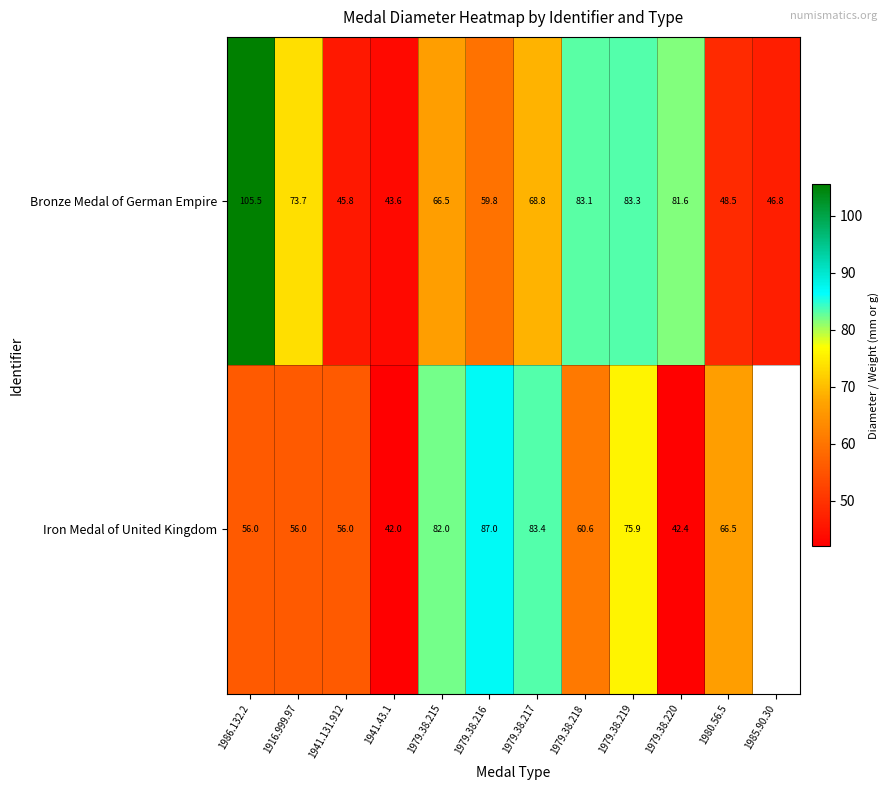

Rank the categories by Bronze Medal of German Empire value from lowest to highest.

1941.43.1, 1941.131.912, 1985.90.30, 1980.56.5, 1979.38.216, 1979.38.215, 1979.38.217, 1916.999.97, 1979.38.220, 1979.38.218, 1979.38.219, 1986.132.2